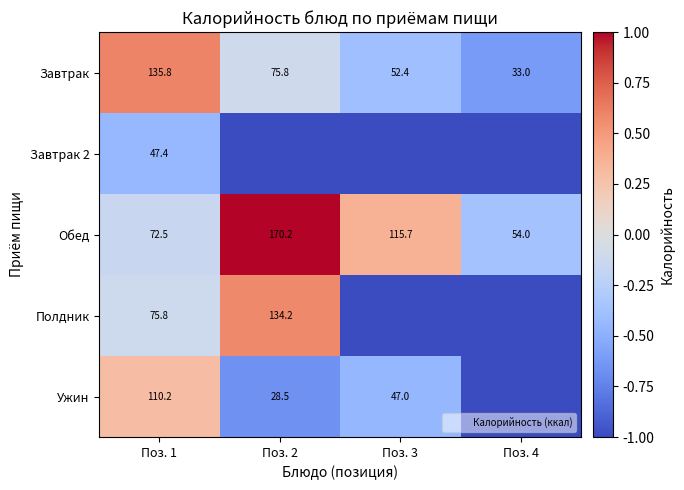

Rank the categories by Завтрак value from highest to lowest.

Поз. 1, Поз. 2, Поз. 3, Поз. 4